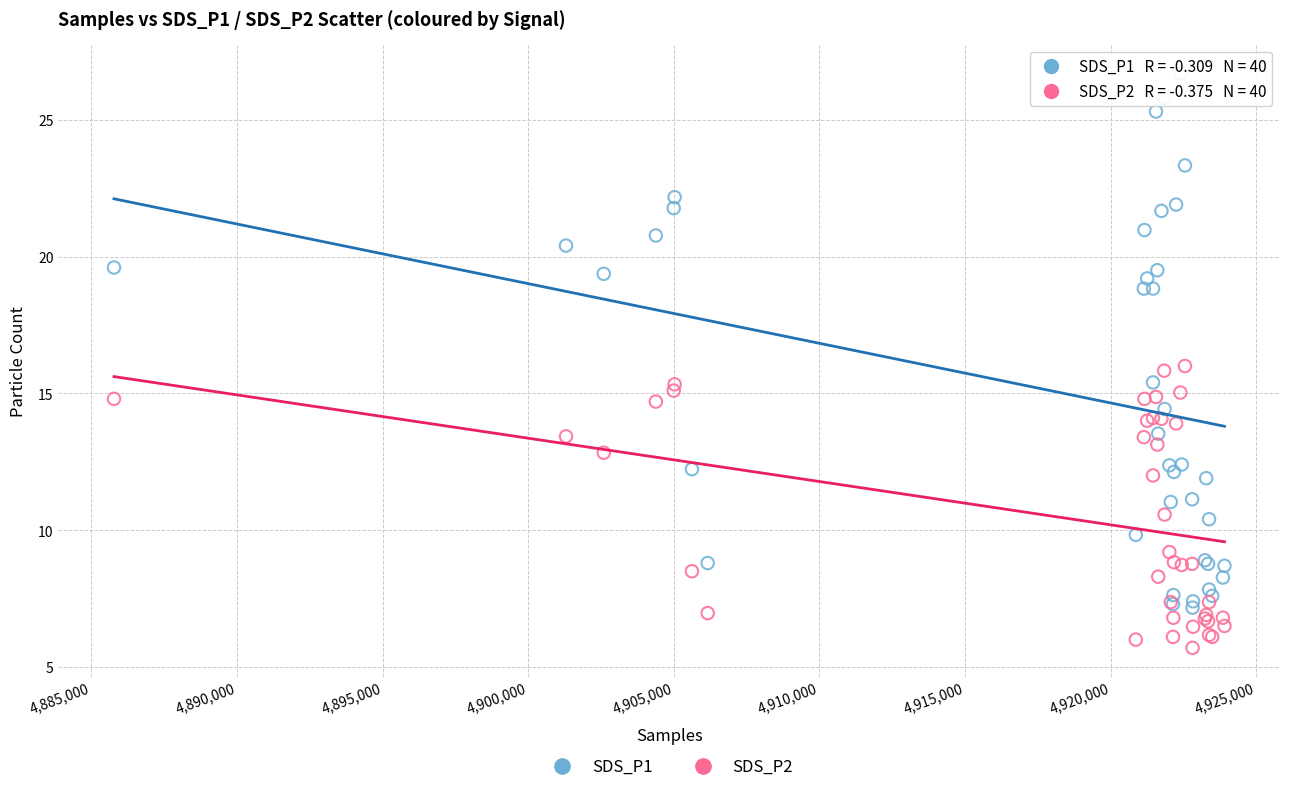

What are all the series names shown in the legend?

SDS_P1, SDS_P2